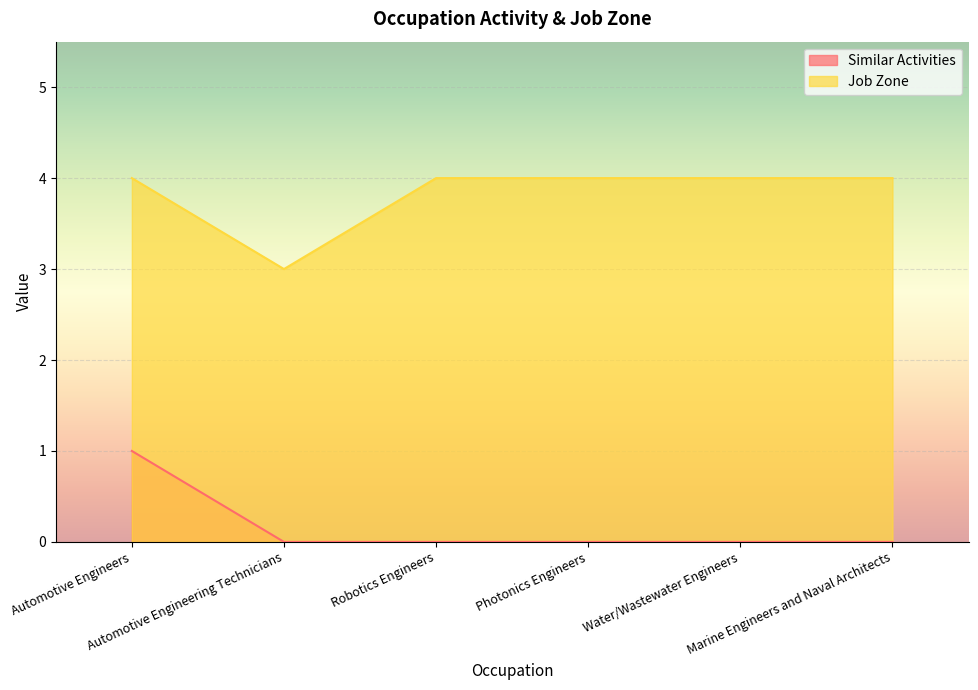

What are all the series names shown in the legend?

Similar Activities, Job Zone